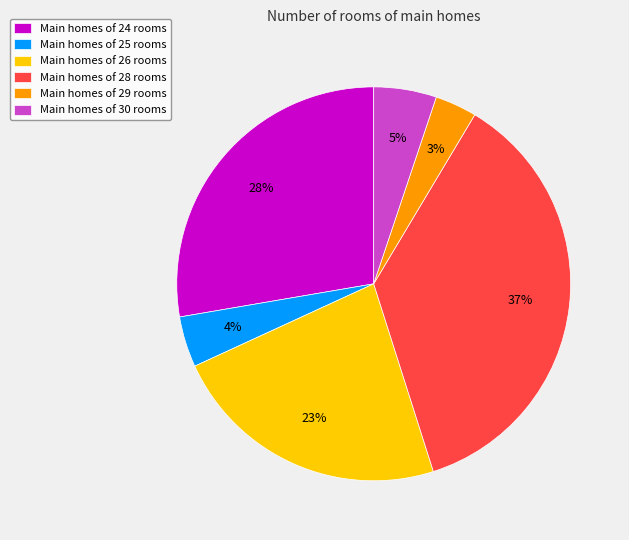

What is the ratio of the value at Main homes of 28 rooms to the value at Main homes of 26 rooms?

1.6